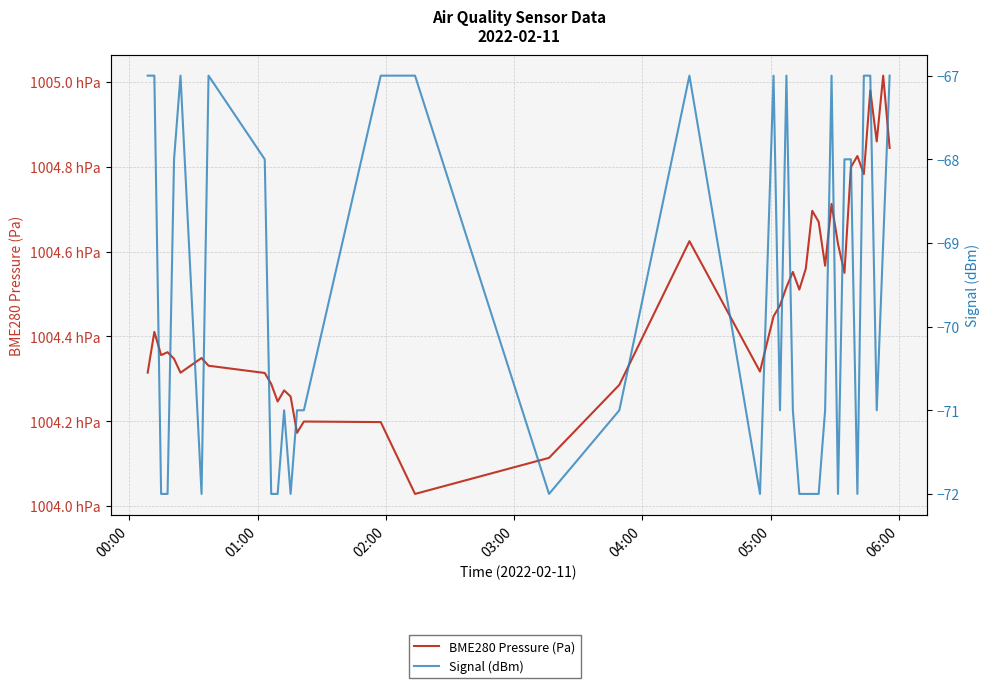

True or false: Signal (dBm) and BME280 Pressure (Pa) intersect in this chart.

False